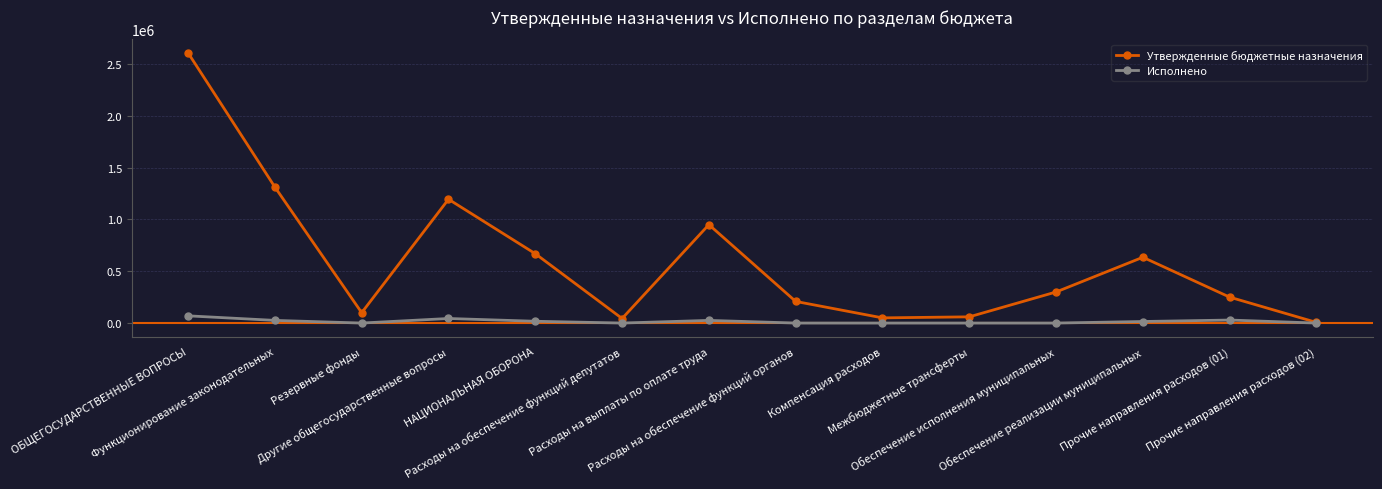

What is the maximum value for Исполнено?

69641.2